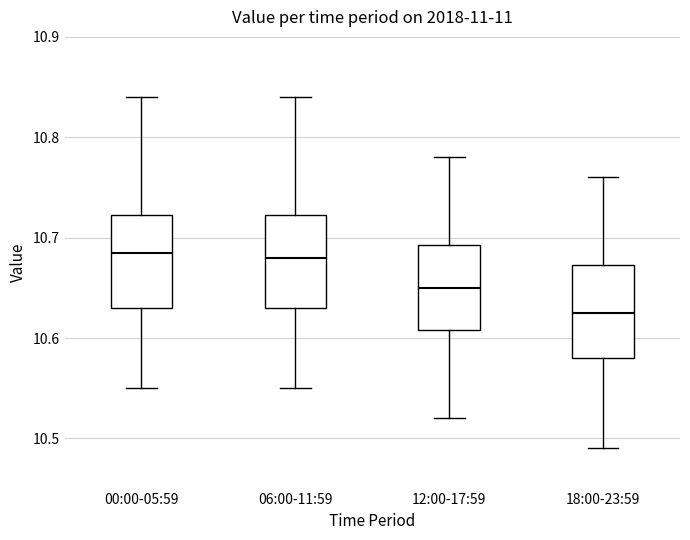

Reading left to right, read every box against the y-axis: the position of its median line, the range the box covers, and the ends of its whiskers. The values are not printed on the chart, so give them approximately, as read against the axis.

00:00-05:59: median 10.69, box 10.63 to 10.72, whiskers 10.55 to 10.84
06:00-11:59: median 10.68, box 10.63 to 10.72, whiskers 10.55 to 10.84
12:00-17:59: median 10.65, box 10.61 to 10.69, whiskers 10.52 to 10.78
18:00-23:59: median 10.63, box 10.58 to 10.67, whiskers 10.49 to 10.76